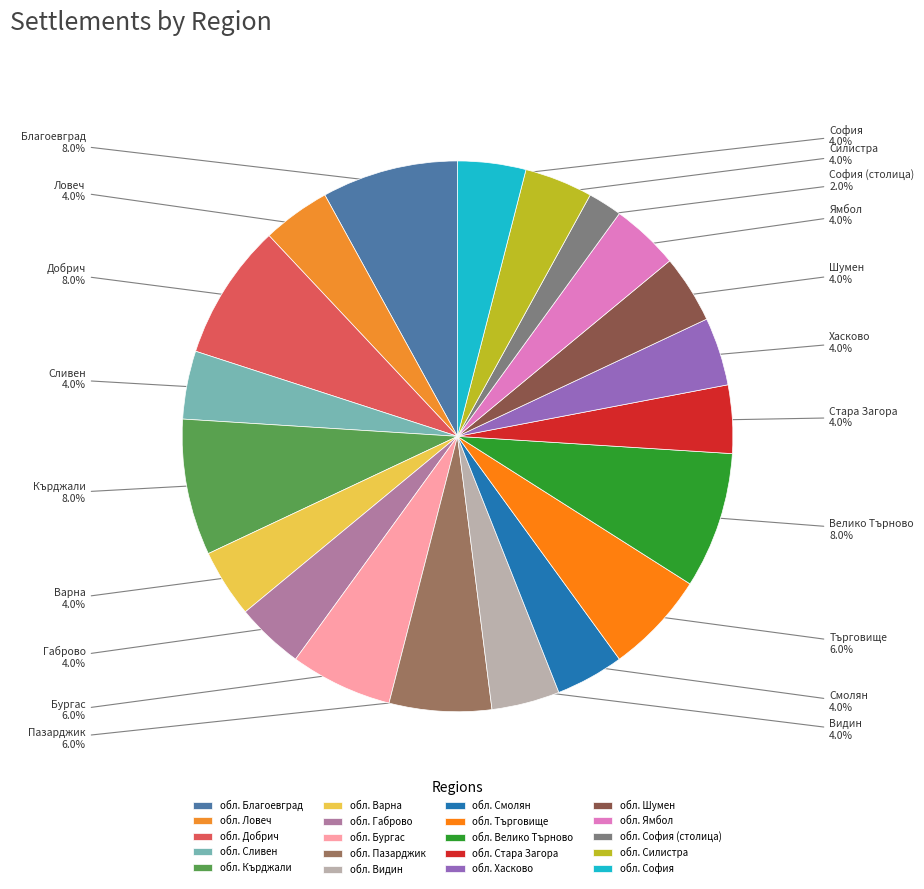

Which has a higher value, обл. Сливен or обл. София (столица)?

обл. Сливен